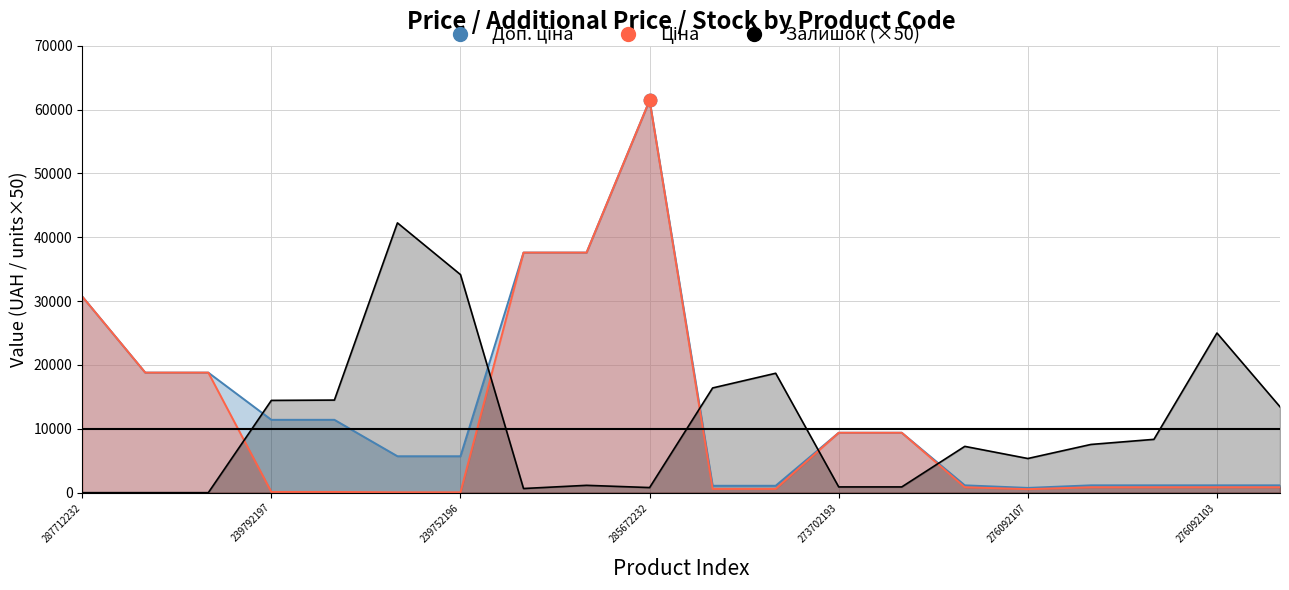

What are all the series names shown in the legend?

Ціна, Доп. ціна, Залишок